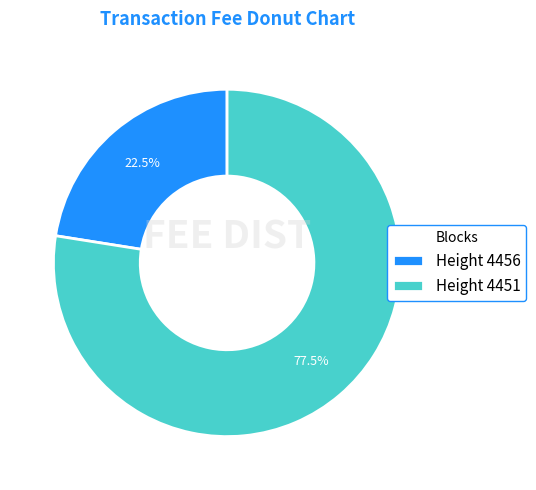

Rank the categories by value from highest to lowest.

Height 4451, Height 4456